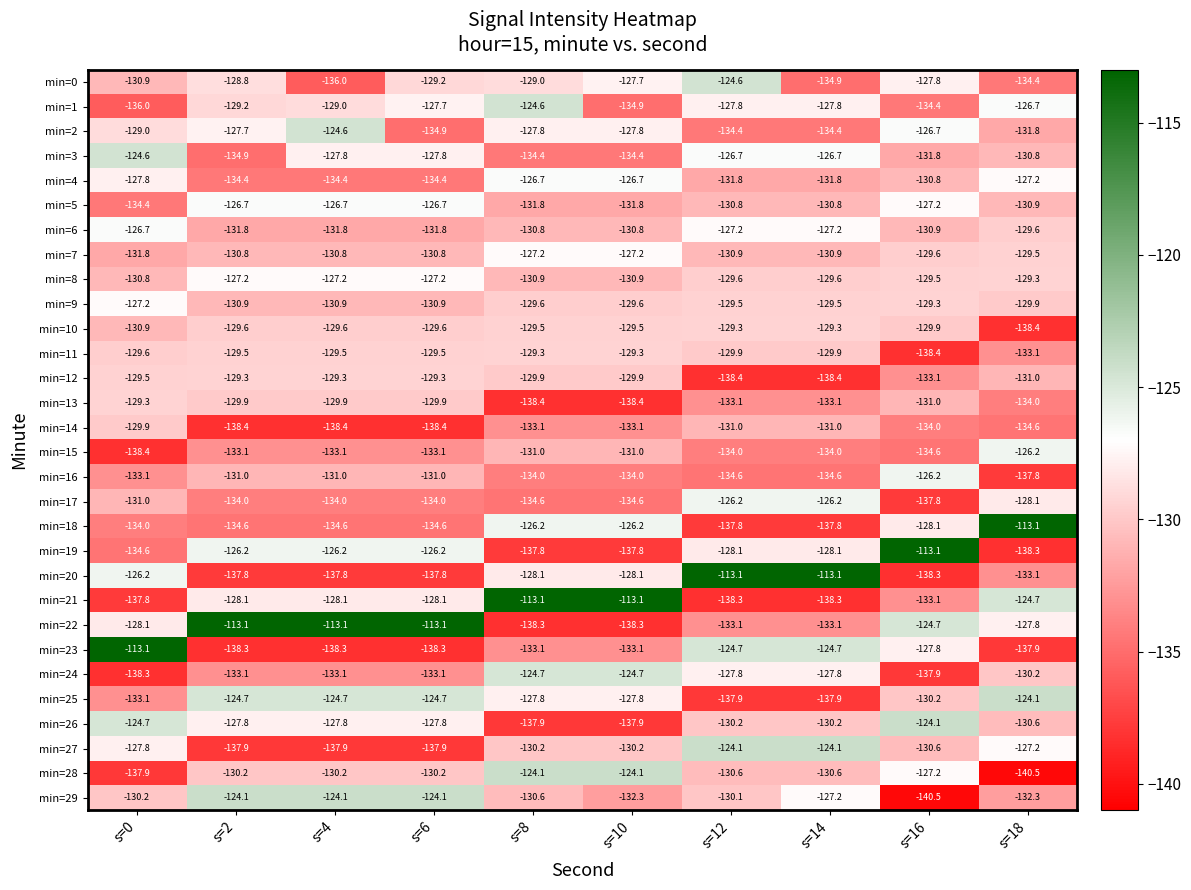

What is the smallest value displayed?

-140.5